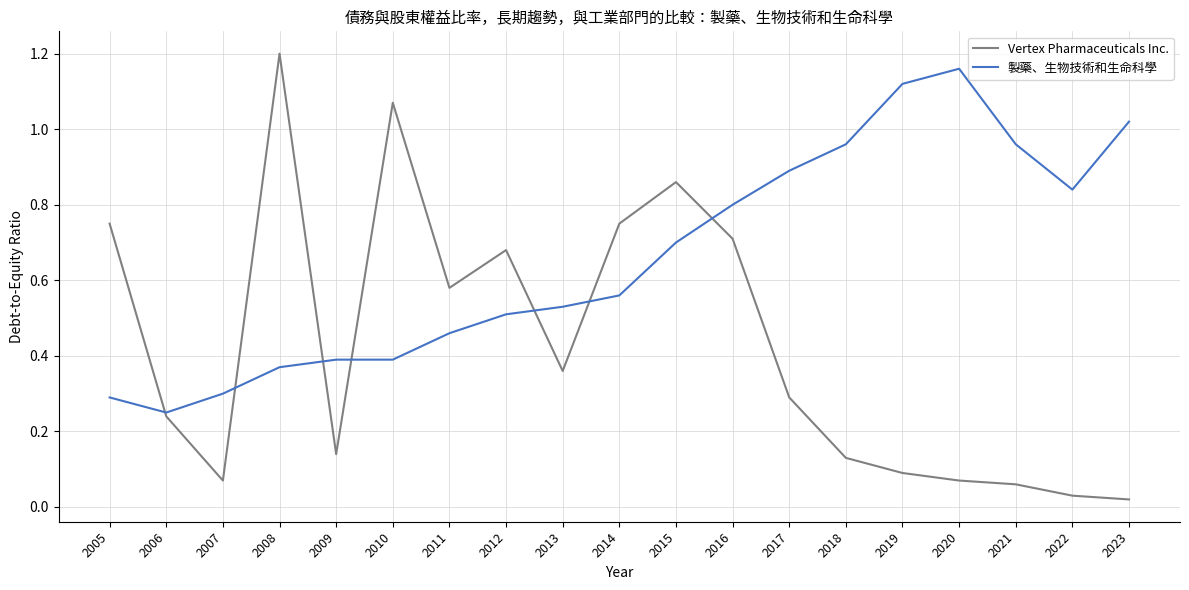

Which series has the largest total across all categories?

製藥、生物技術和生命科學